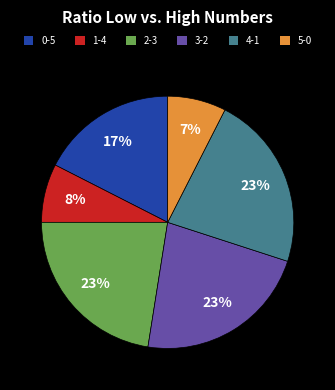

To the nearest percent, what is the average slice percentage?

17%